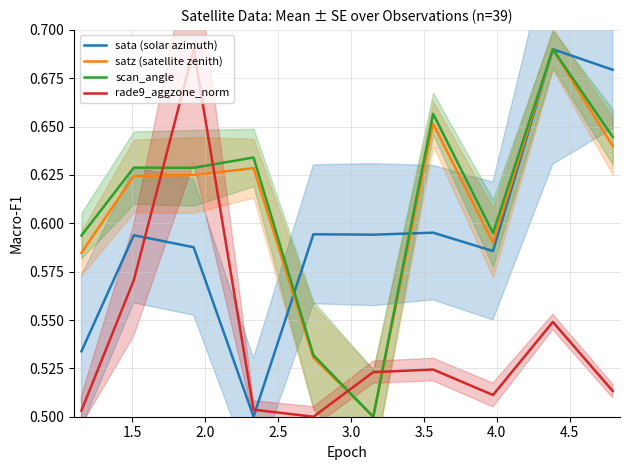

List the series in order of their peak value, lowest first.

sata (solar azimuth), satz (satellite zenith), scan_angle, rade9_aggzone_norm